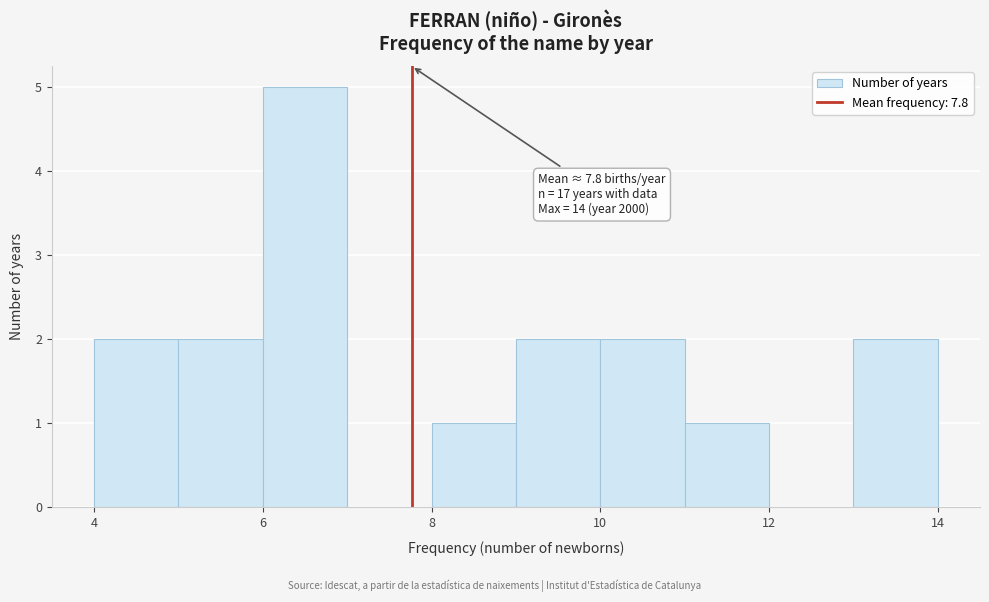

Which range on the x-axis has the tallest bar?

6 to 7